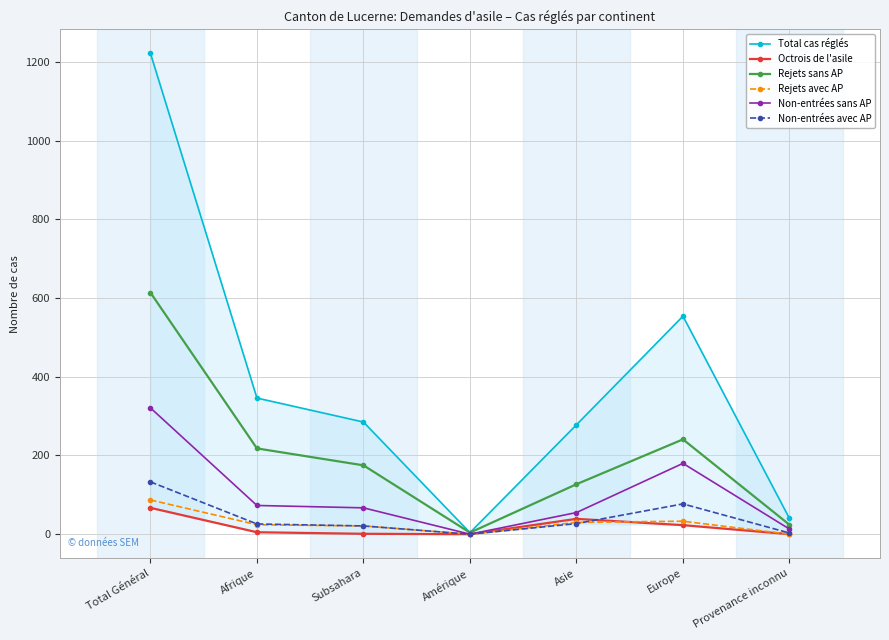

What is the value of the Non-entrées sans AP point at the 6th from the left?

180